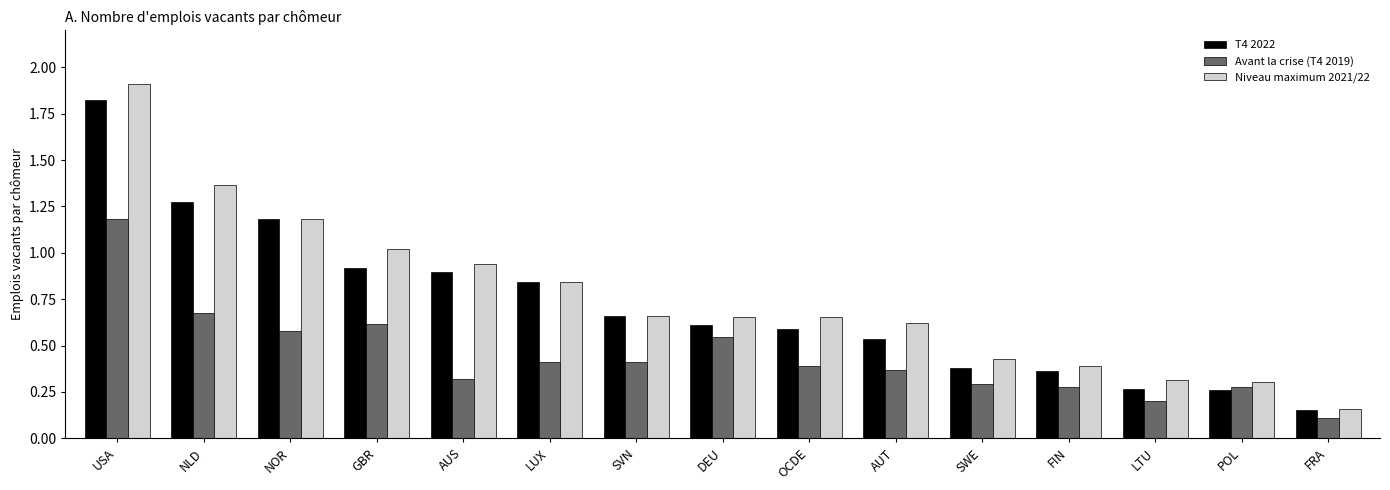

Which series changed the most between LUX and FIN?

T4 2022